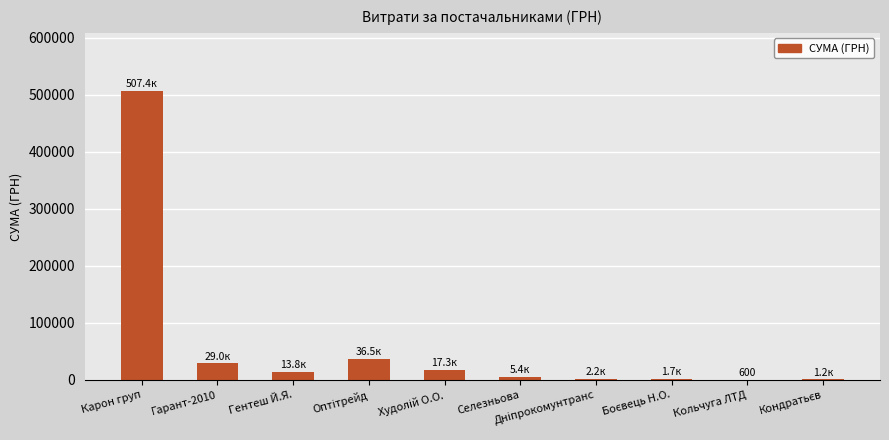

Are the bars horizontal?

No